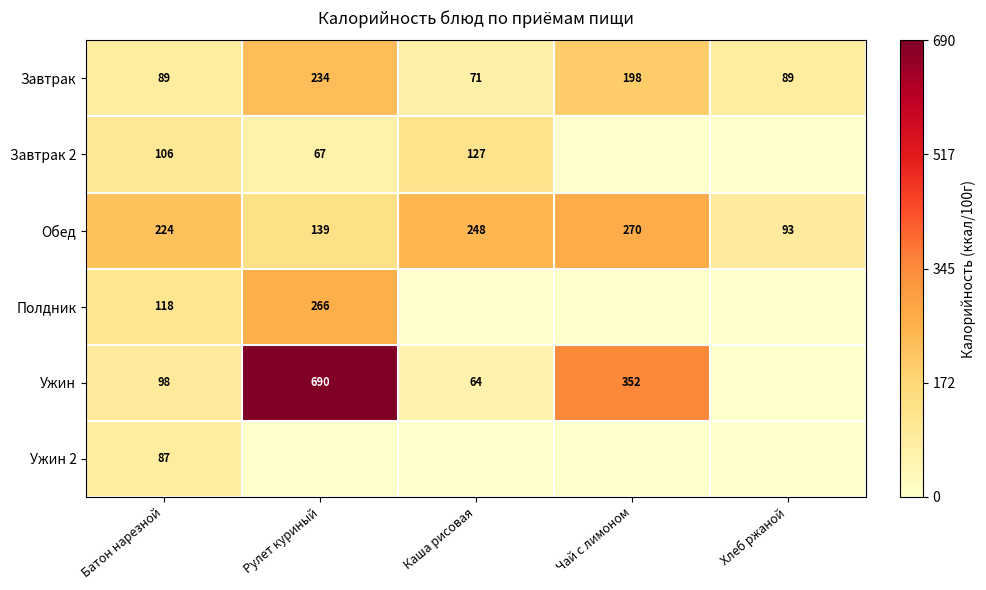

Where is Завтрак nearest to the value 152?

Чай с лимоном